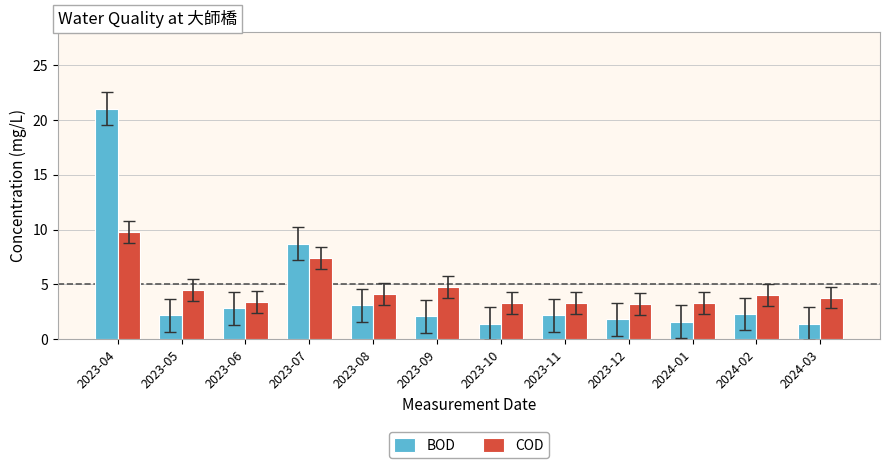

Is it true that COD equals 2.2 at 2023-09?

False